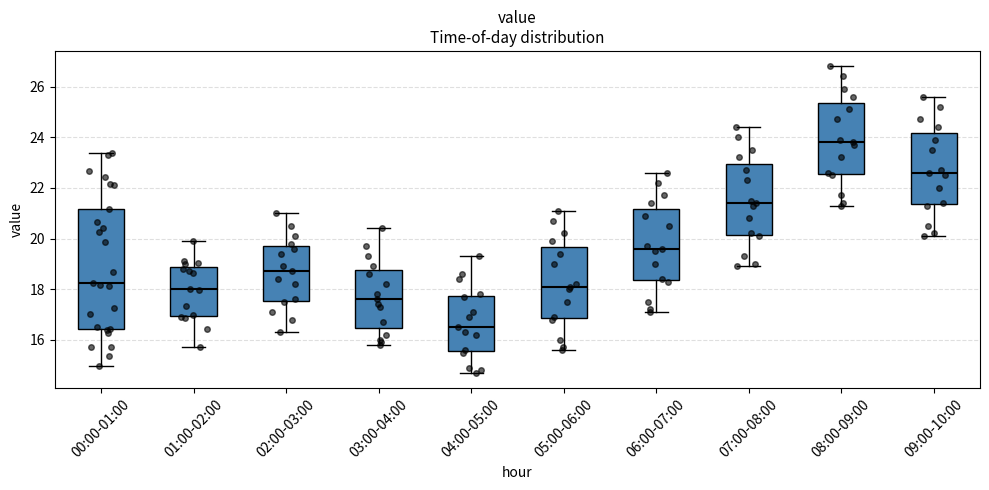

Where does the median line of the box for 06:00-07:00 sit on the y-axis? The values are not printed on the chart, so give them approximately, as read against the axis.

19.6